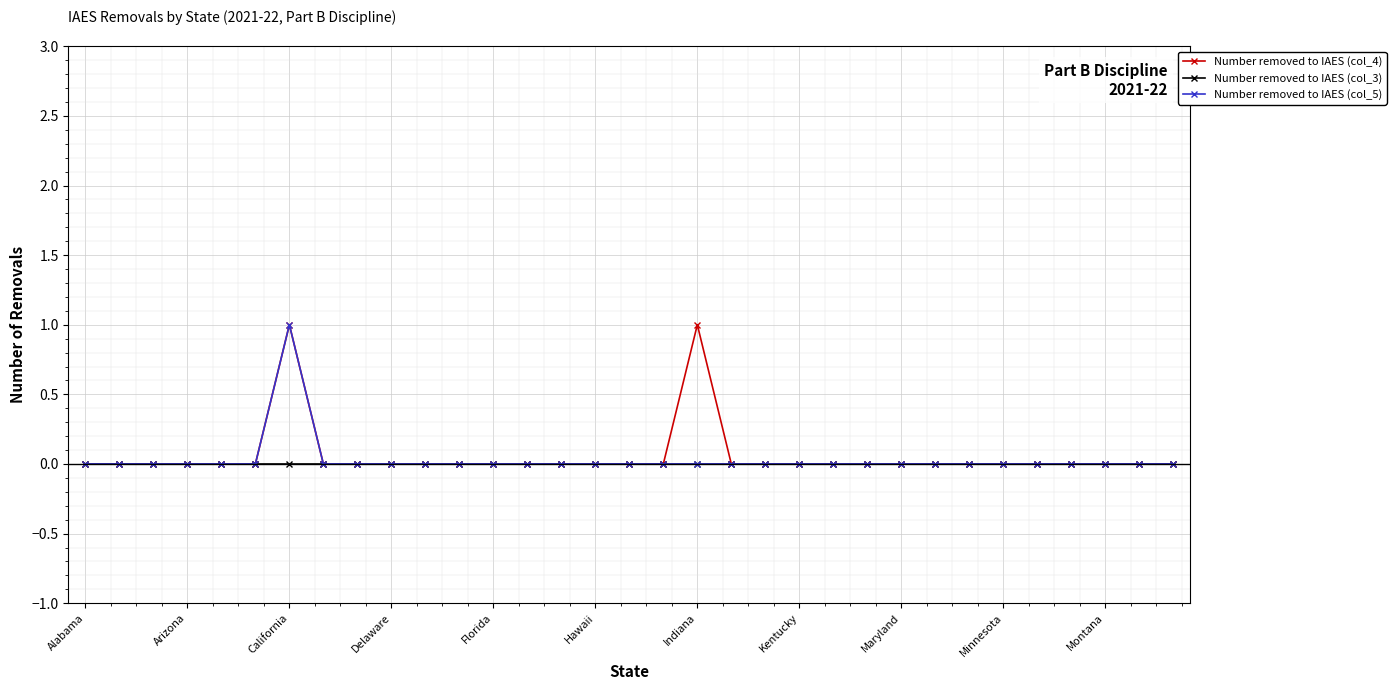

True or false: Number removed to IAES (col_4) has more than 1 interior local peaks.

True